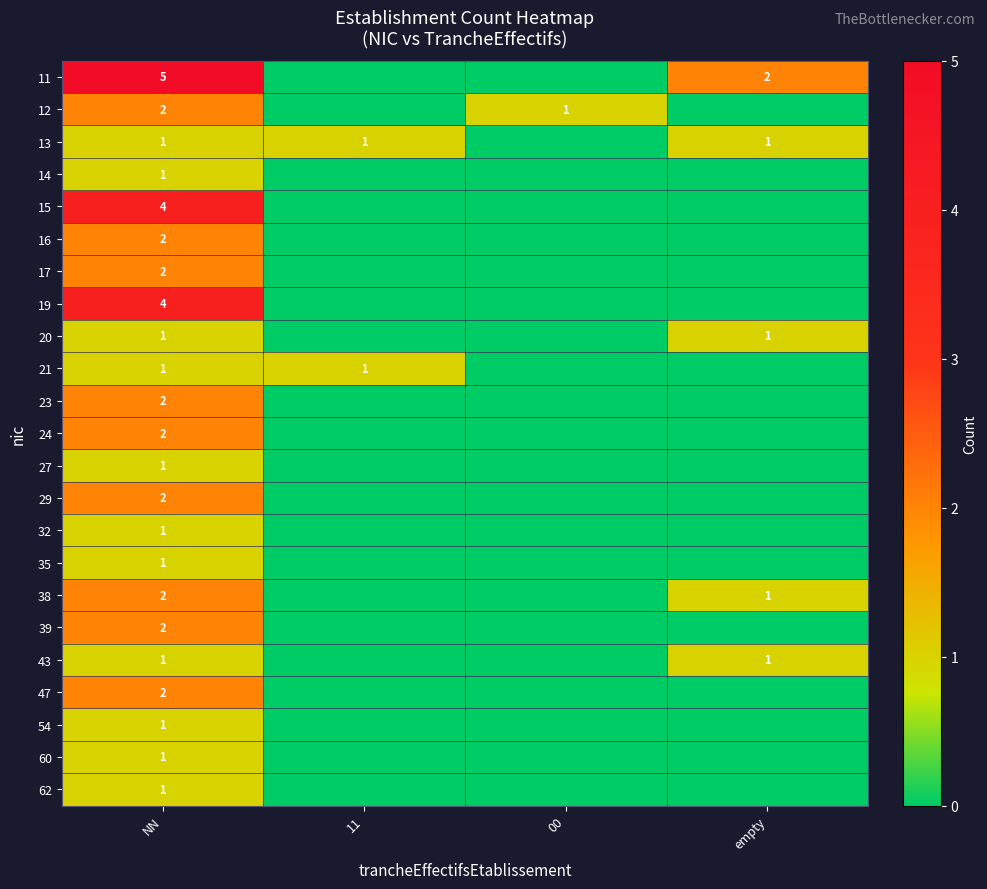

At which category is the sum across all series the highest?

NN